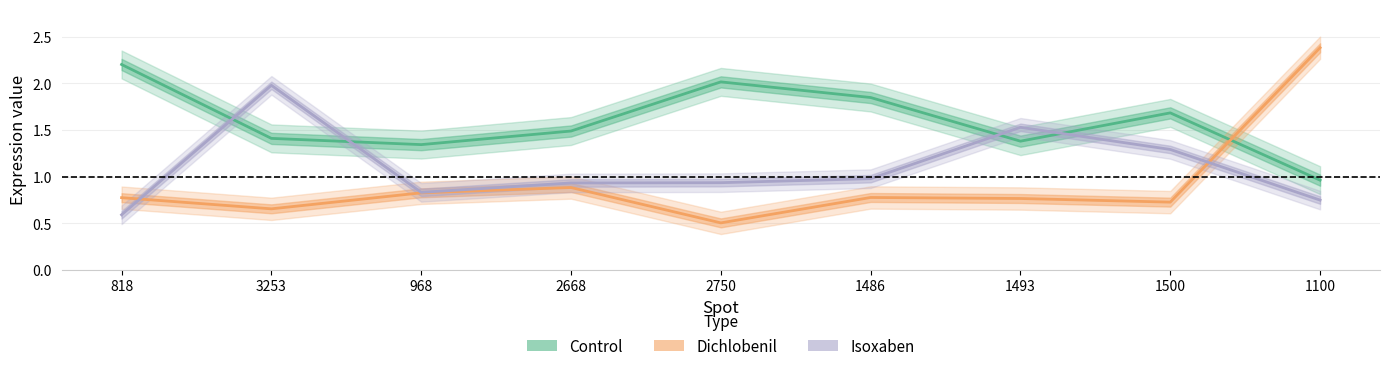

Reading left to right, what are all the values shown in this chart?

Control: 818=2.2	3253=1.4	968=1.3	2668=1.5	2750=2.0	1486=1.8	1493=1.4	1500=1.7	1100=1.0
Dichlobenil: 818=0.8	3253=0.7	968=0.8	2668=0.9	2750=0.5	1486=0.8	1493=0.8	1500=0.7	1100=2.4
Isoxaben: 818=0.6	3253=2.0	968=0.8	2668=0.9	2750=0.9	1486=1.0	1493=1.5	1500=1.3	1100=0.7